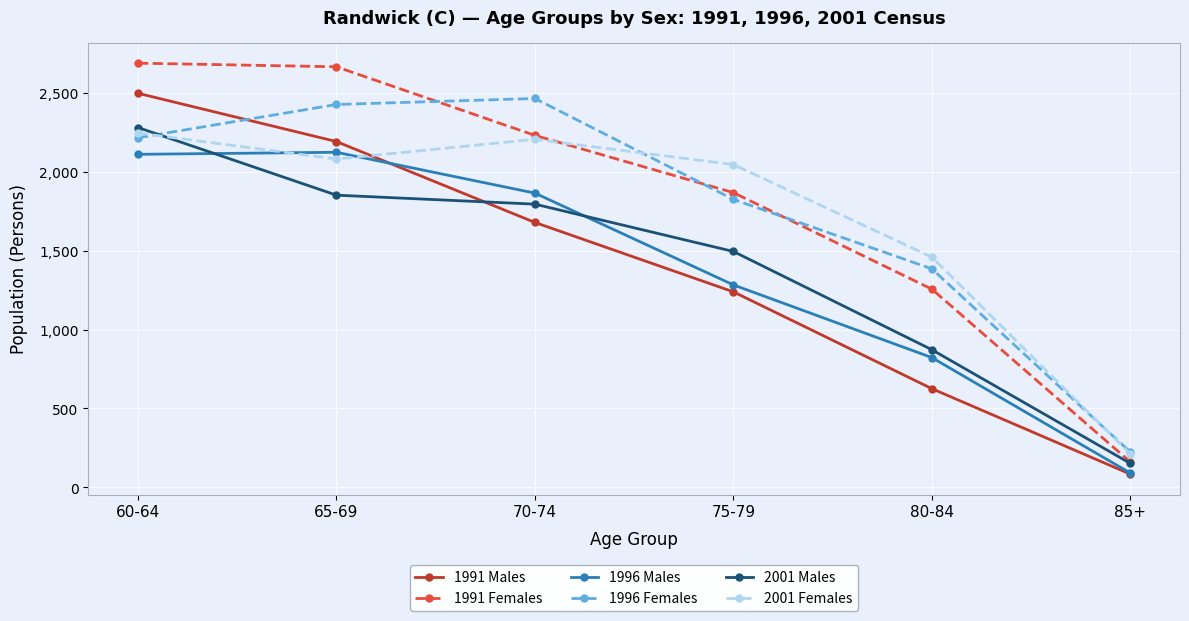

What is the label of the 2nd point from the left?

65-69